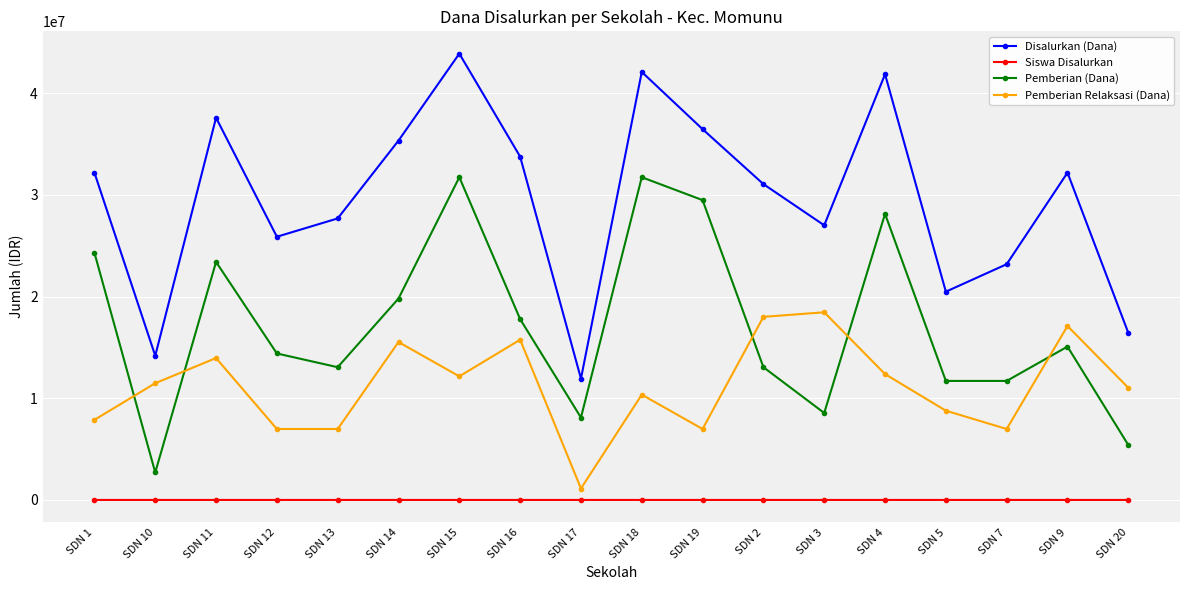

What is the total value across all series at SDN 18?

84150108